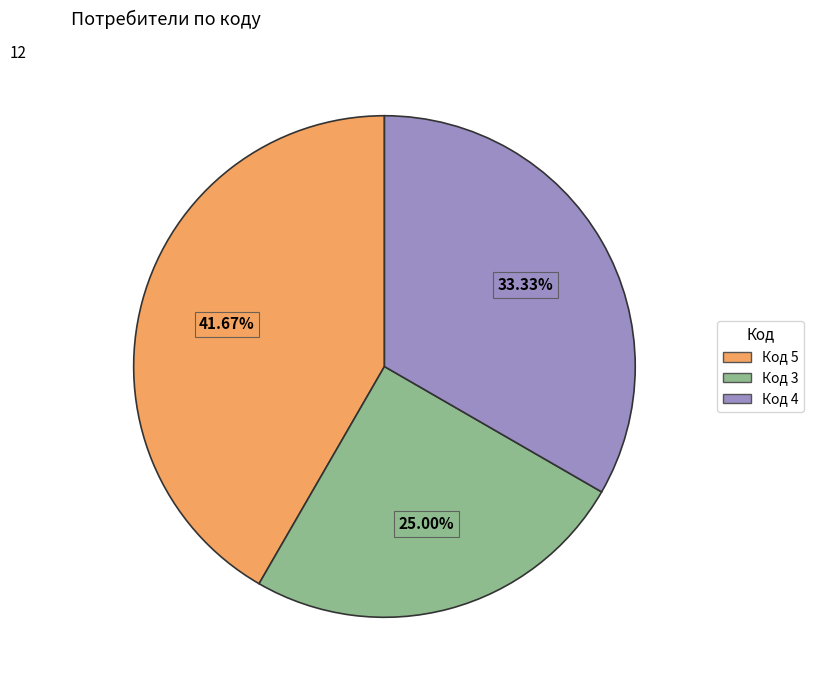

To the nearest percent, what is the average slice percentage?

33%